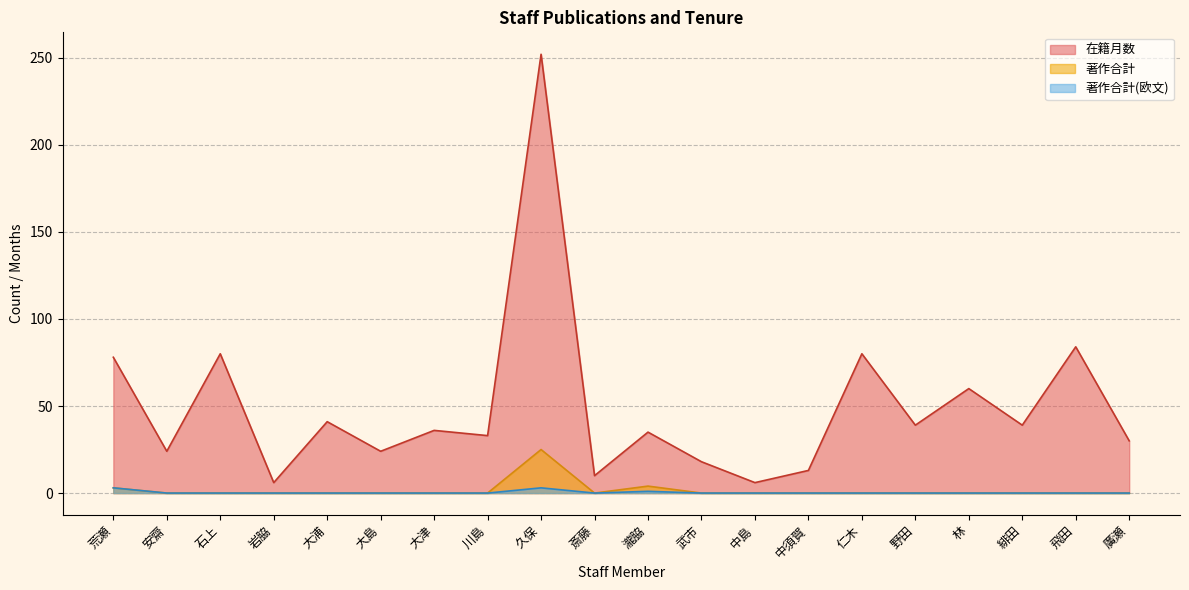

List the series in order of their peak value, highest first.

在籍月数, 著作合計, 著作合計(欧文)